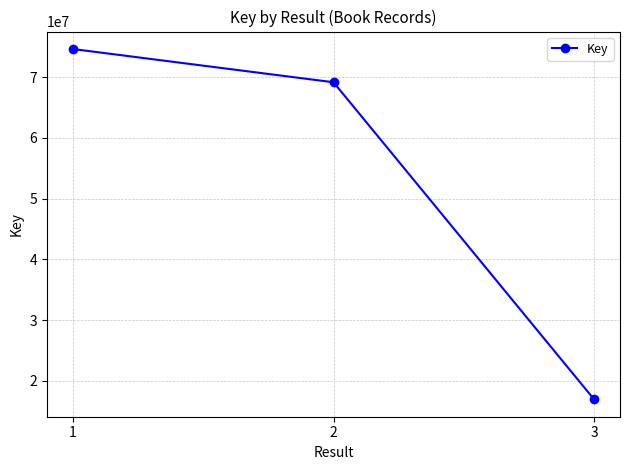

What is the value of the 2nd point from the left?

69182148